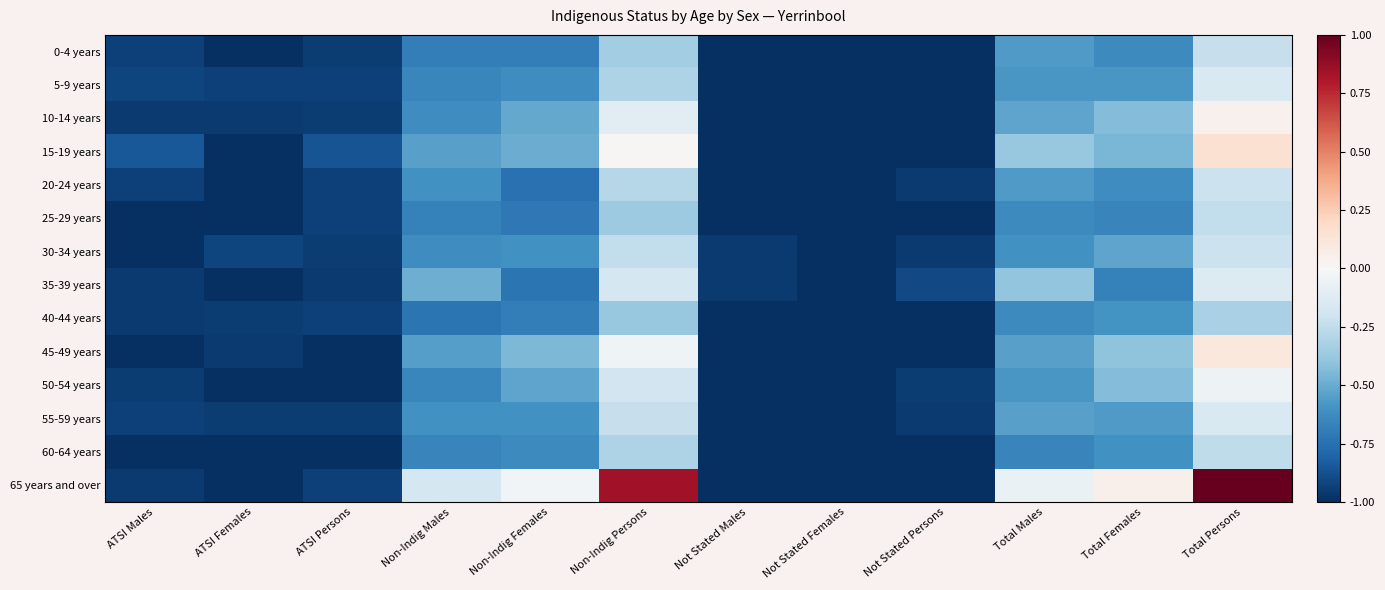

Rank the series at Not Stated Females from highest to lowest value.

0-4 years, 5-9 years, 10-14 years, 15-19 years, 20-24 years, 25-29 years, 30-34 years, 35-39 years, 40-44 years, 45-49 years, 50-54 years, 55-59 years, 60-64 years, 65 years and over